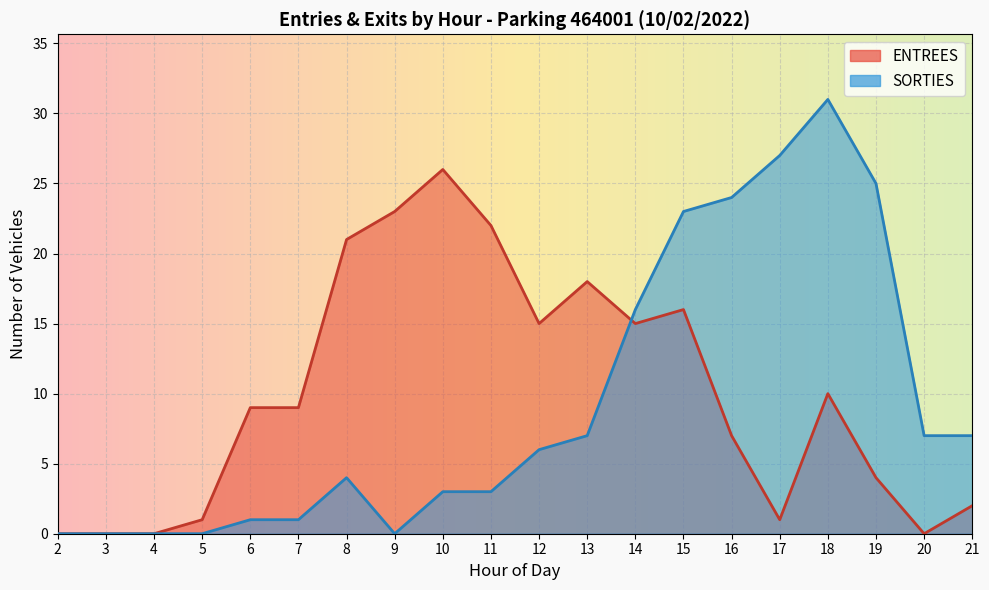

Between which two adjacent categories do ENTREES and SORTIES first intersect?

13 and 14